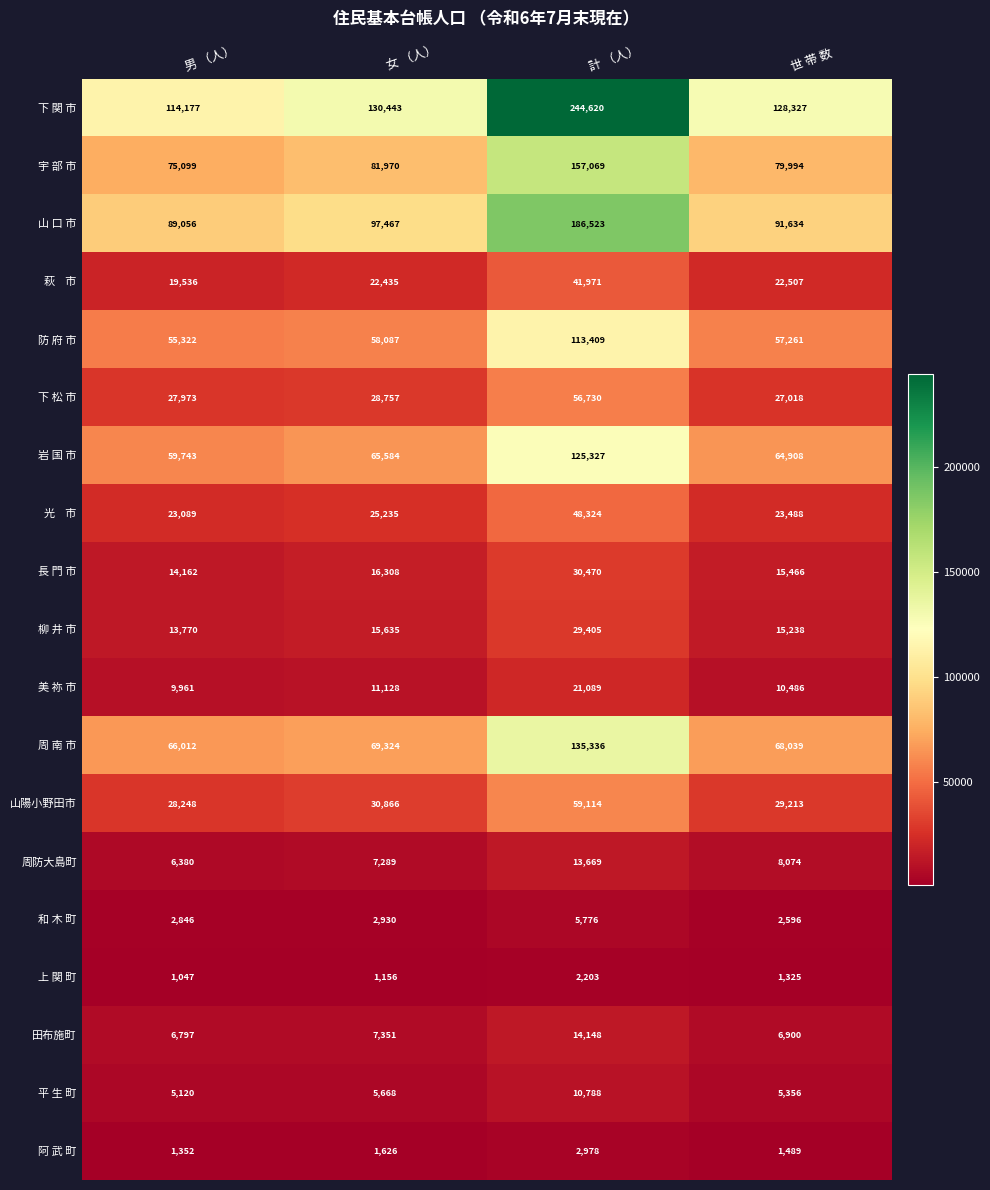

What is the spread (max minus min) of values at 計 （人）?

242417